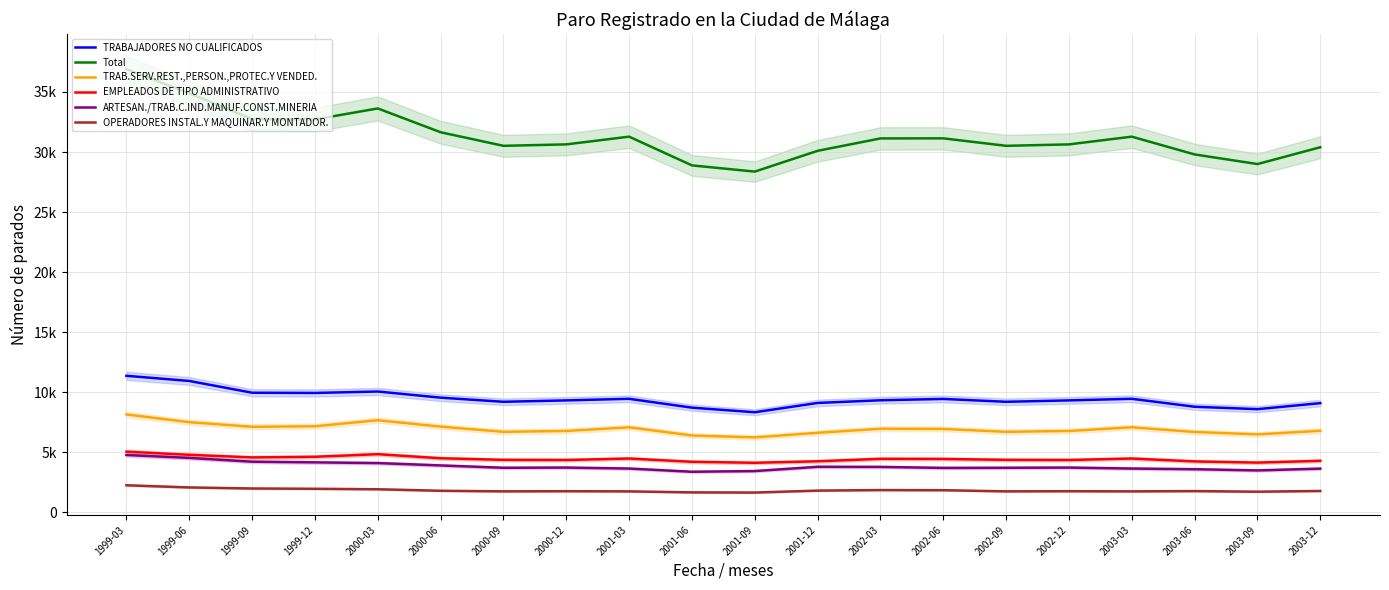

In TRABAJADORES NO CUALIFICADOS, how many points are lower than both neighbors (excluding endpoints)?

5